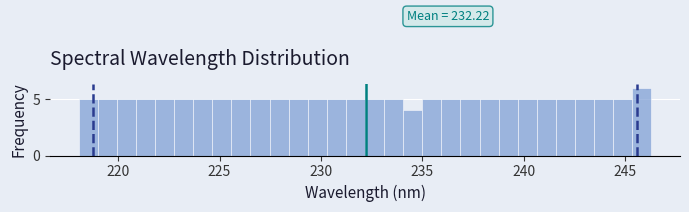

Read against the x-axis, roughly where is the centre of the tallest bar?

246.0